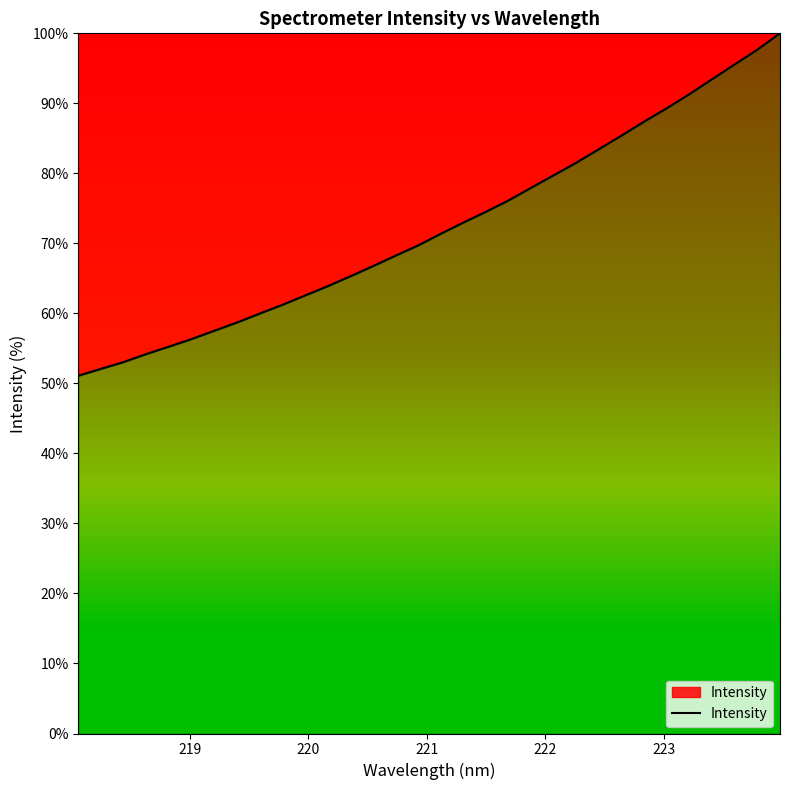

What is the greatest value displayed?

100.0